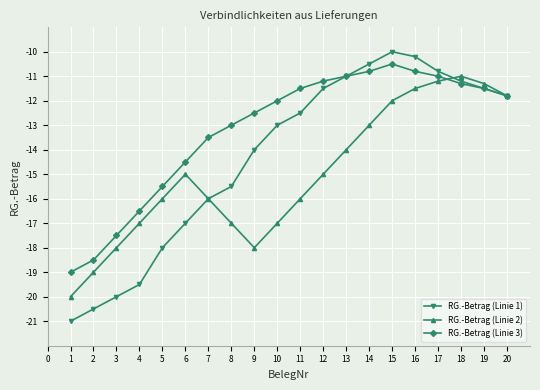

Does the chart display data point markers on the line(s)?

Yes